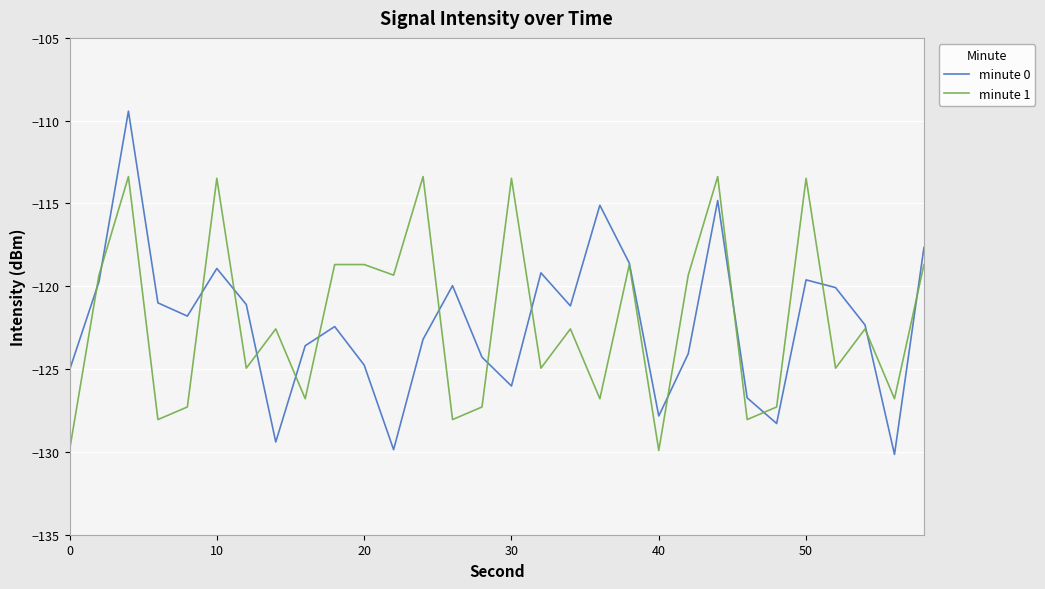

Rank the series by their maximum value, from highest to lowest.

minute 0, minute 1